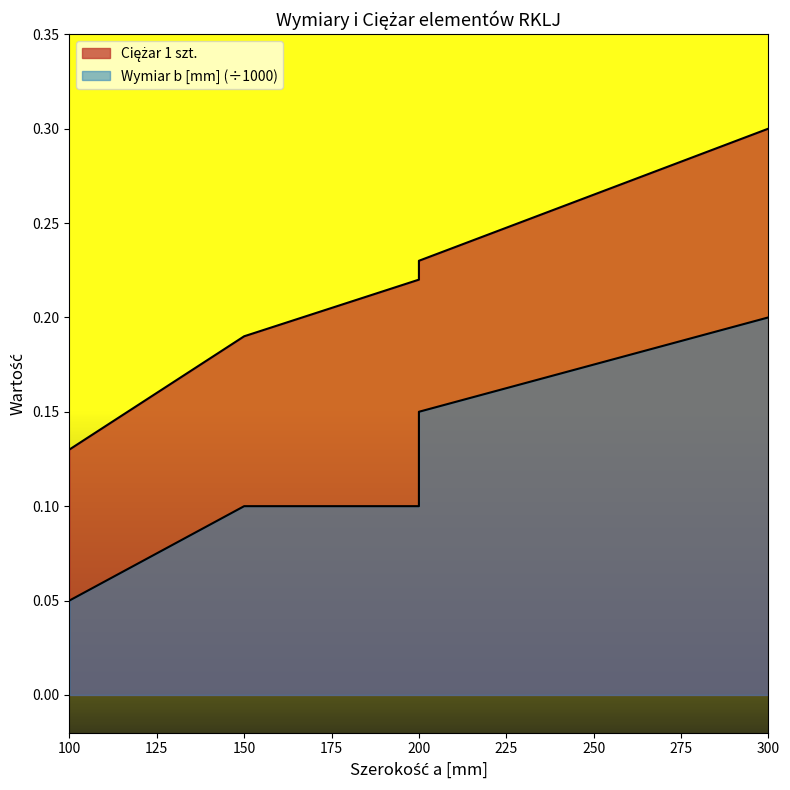

What is the difference between the maximum and minimum values in the Ciężar 1 szt. series?

0.2